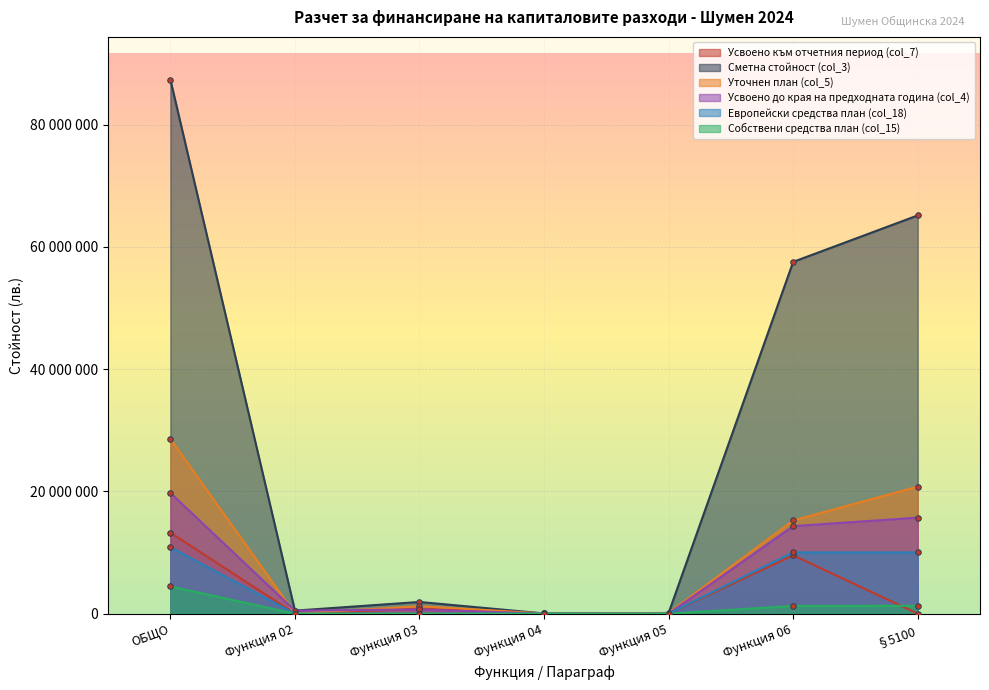

List the labels in order of Усвоено към отчетния период (col_7) value, smallest first.

Функция 02, Функция 05, §5100, Функция 04, Функция 03, Функция 06, ОБЩО